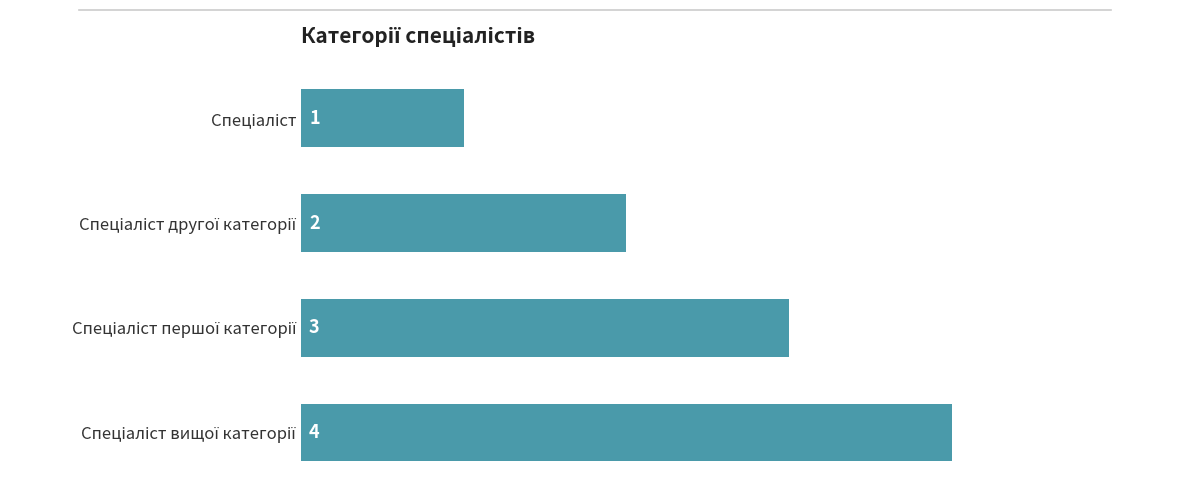

How many values are between 2 and 4?

3